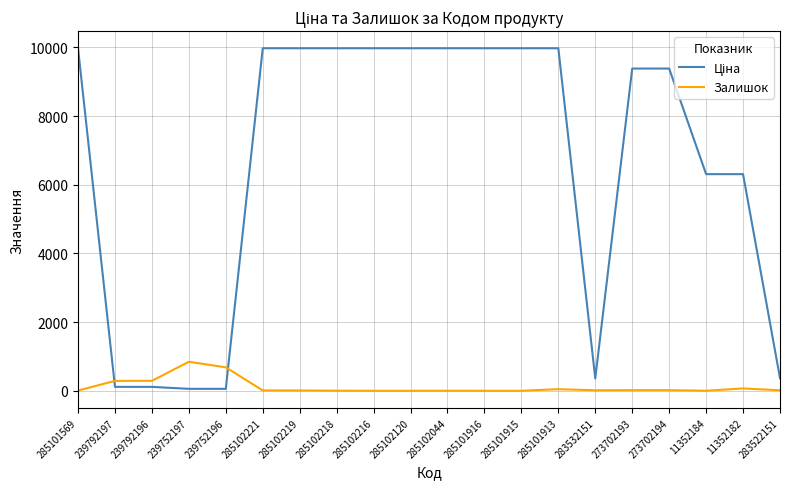

The Залишок series shows 0.0 at 285101915. True or false?

True